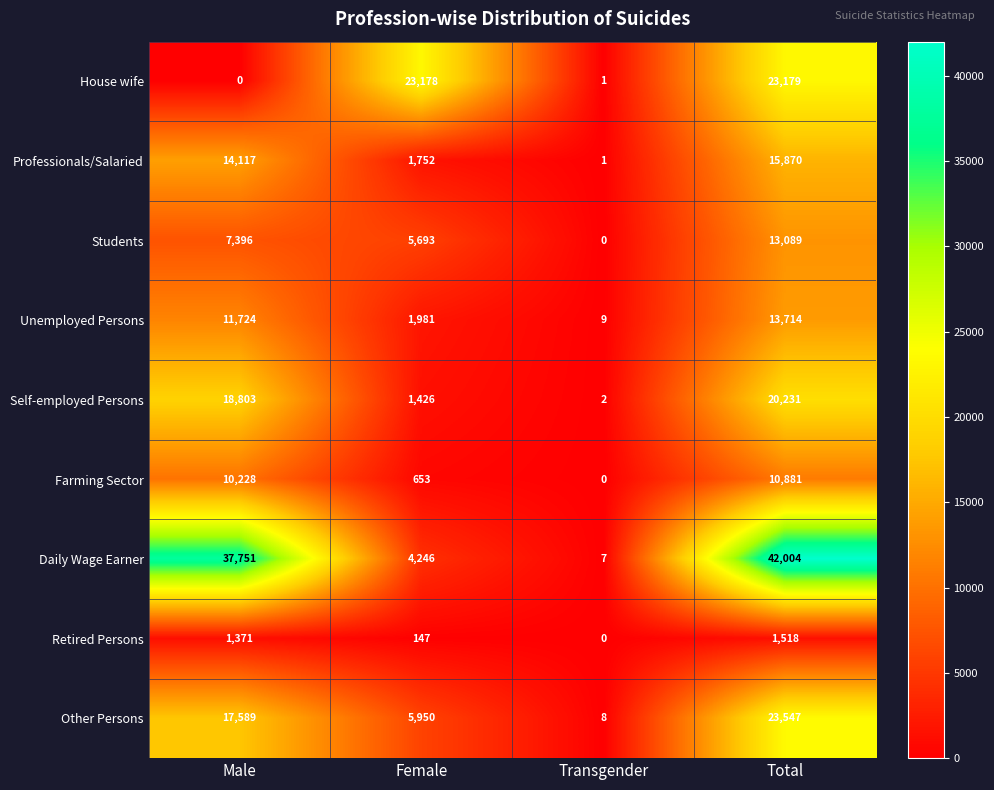

What is the approximate value of Daily Wage Earner at Female, to the nearest 100?

4200